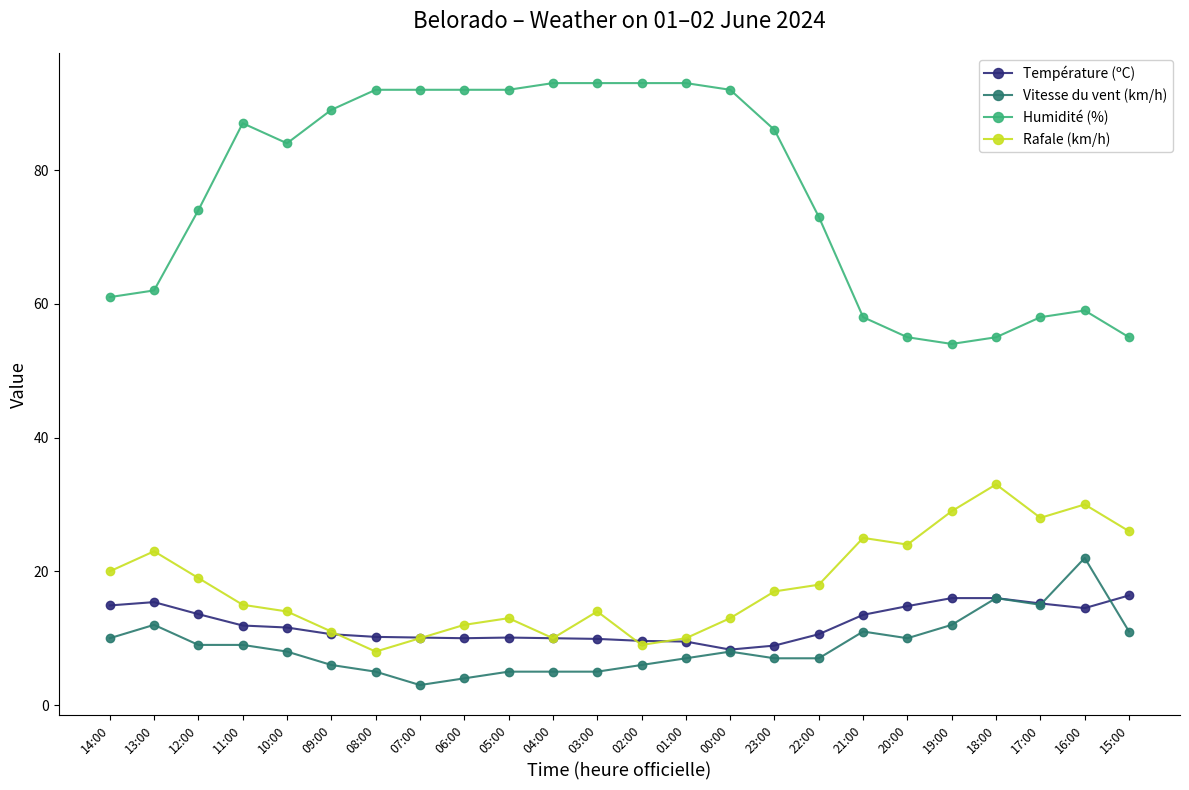

Does the chart have visible grid lines?

No